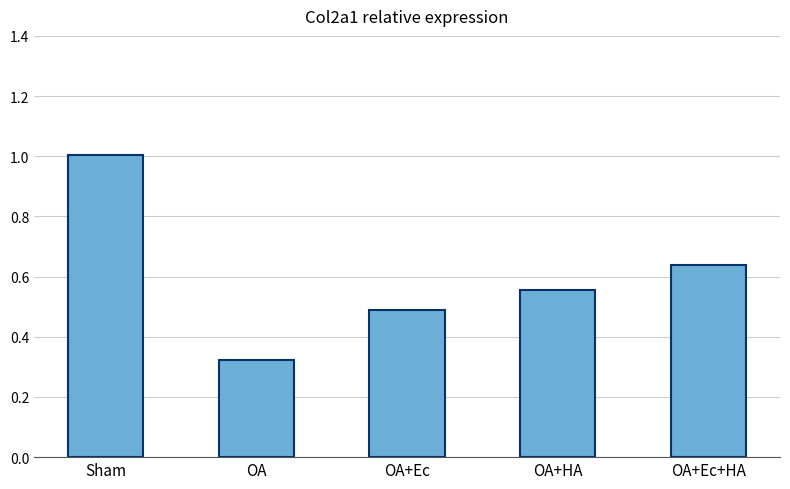

At which category does the chart reach its minimum across all series?

OA